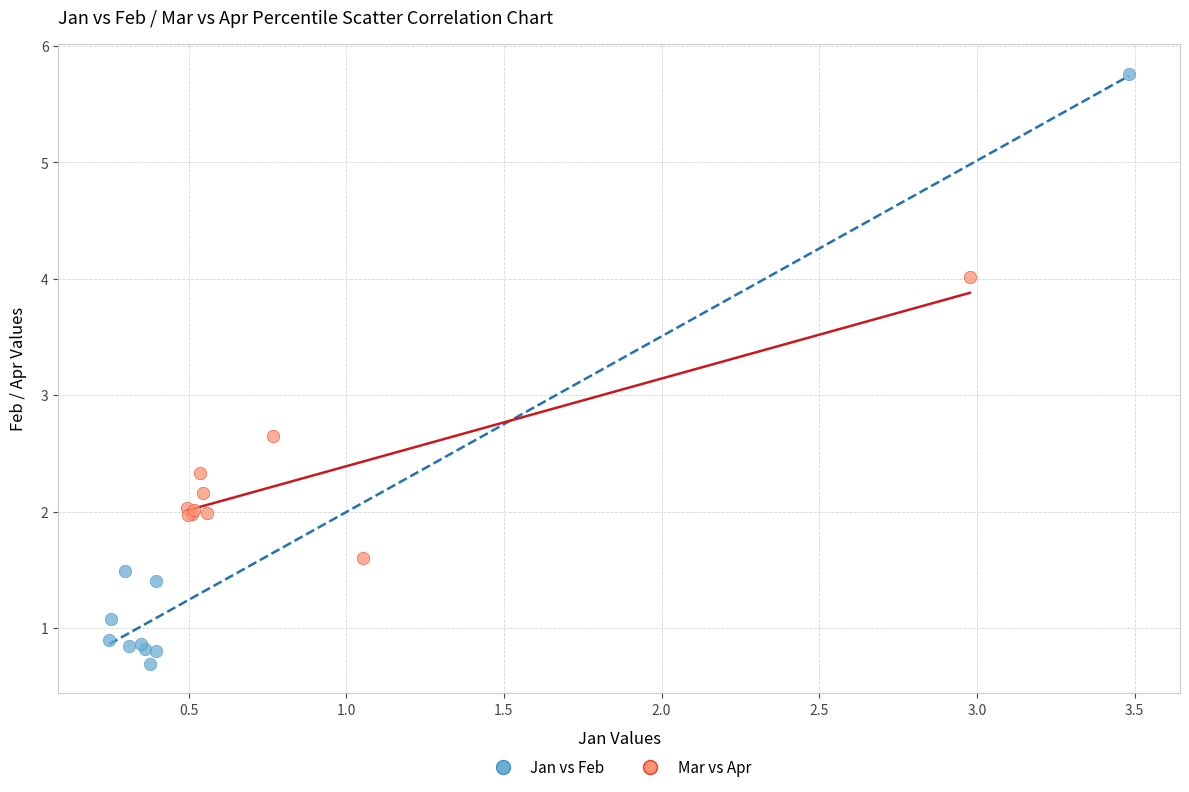

Which series reaches the minimum Y coordinate?

Jan vs Feb